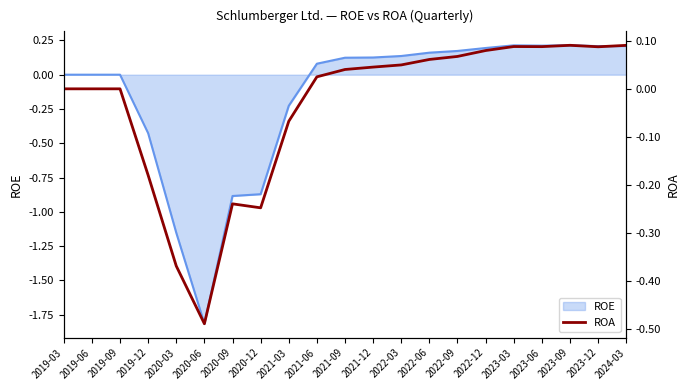

How many lines are shown in the chart?

1